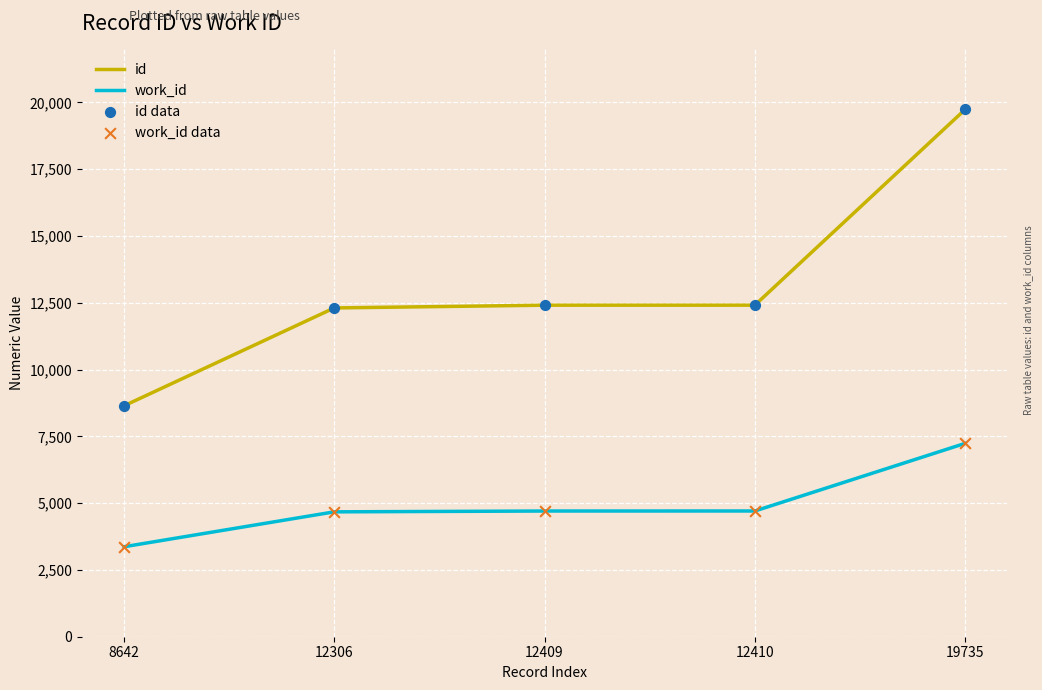

Which series has the widest spread of values?

id